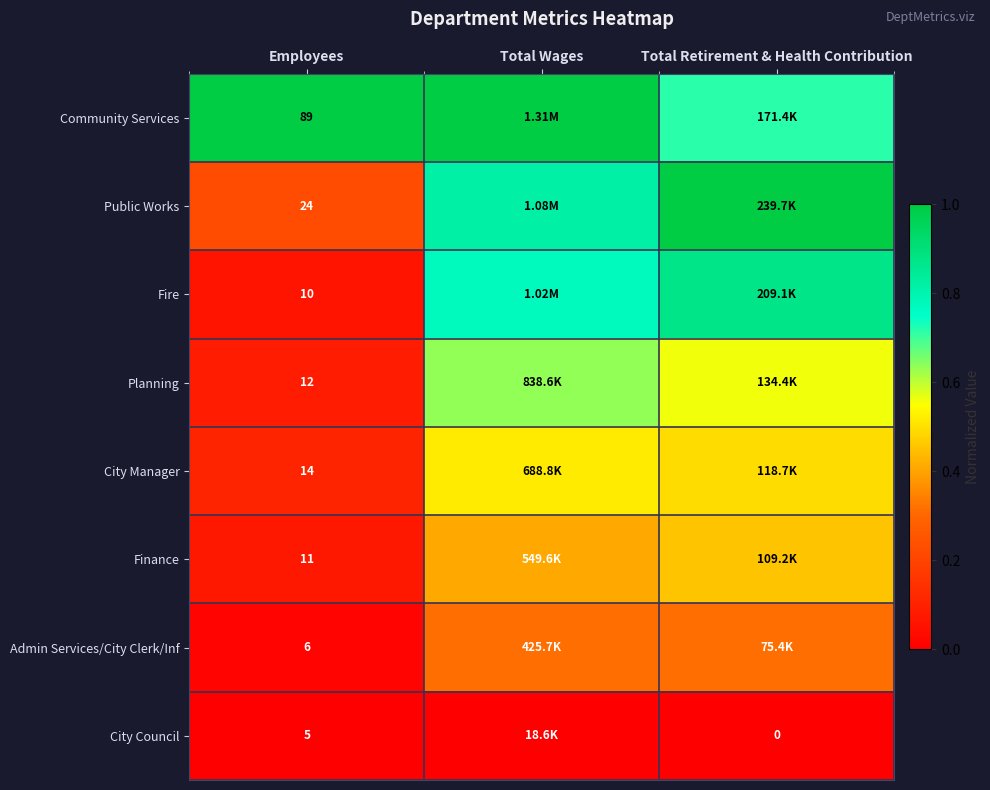

What is the average value of the Public Works series?

0.7